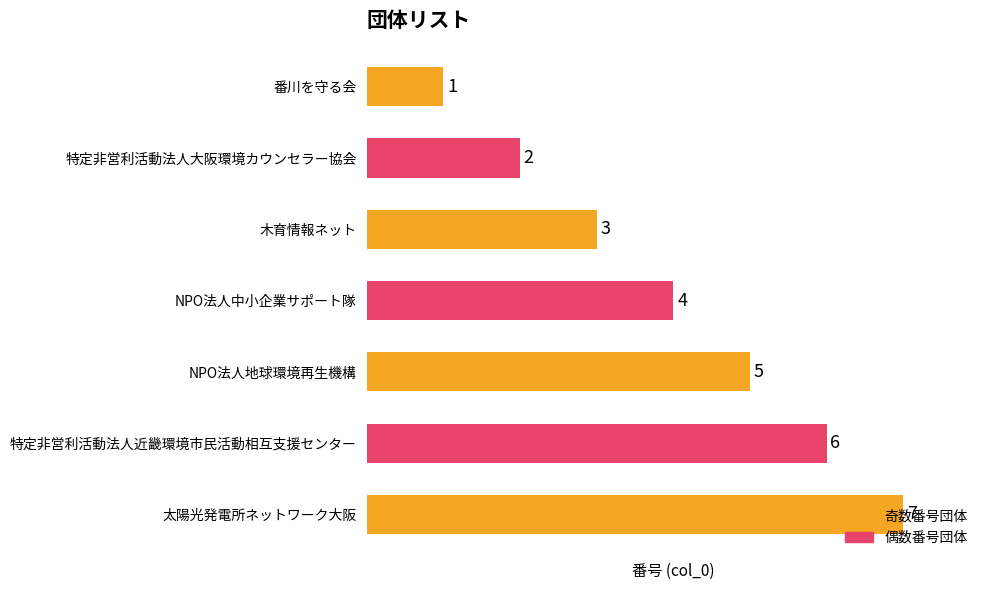

What is the ratio of the value at NPO法人地球環境再生機構 to the value at 太陽光発電所ネットワーク大阪?

0.7